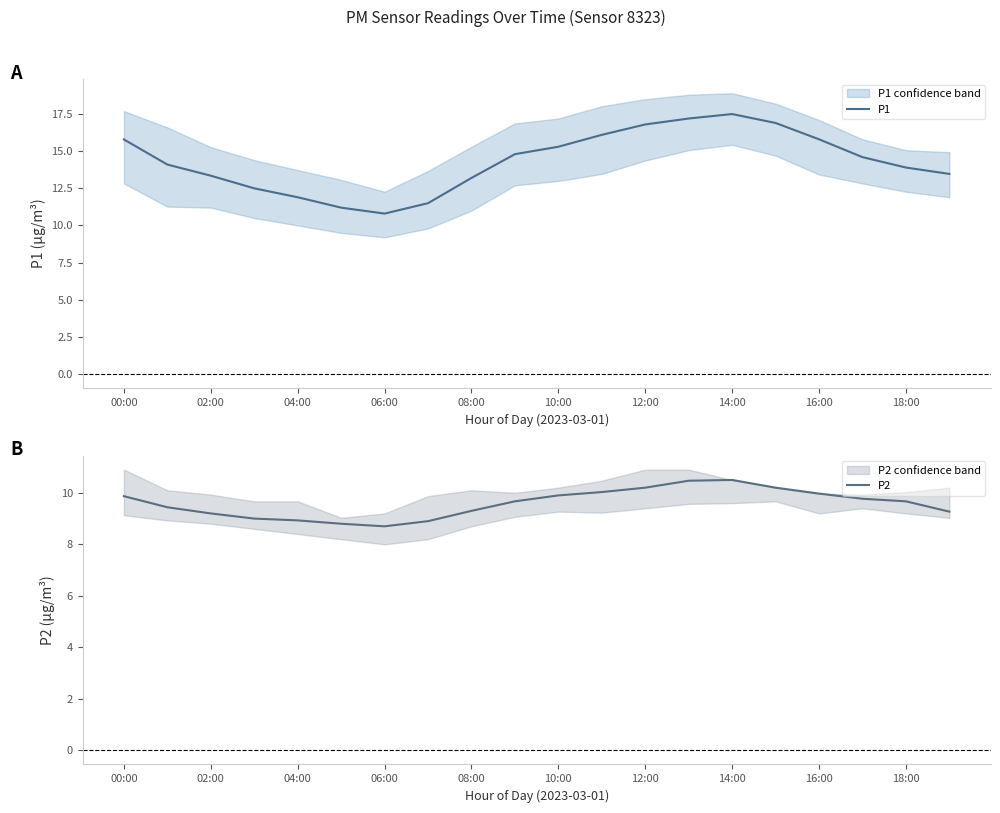

What is the highest value of the P1 series?

17.5